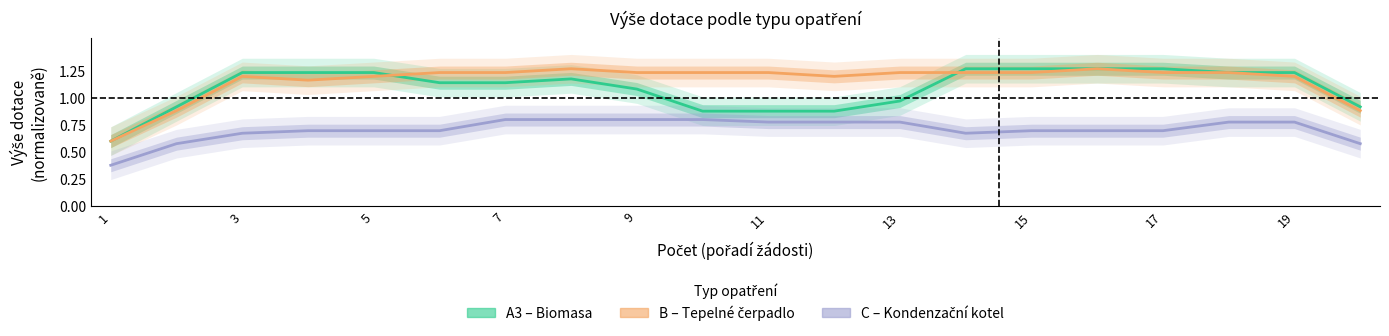

Reading left to right, what are all the values shown in this chart?

A3: 0.6	0.9	1.2	1.2	1.2	1.1	1.1	1.2	1.1	0.9	0.9	0.9	1.0	1.3	1.3	1.3	1.3	1.2	1.2	0.9
B: 0.6	0.9	1.2	1.2	1.2	1.2	1.2	1.3	1.2	1.2	1.2	1.2	1.2	1.2	1.2	1.3	1.2	1.2	1.2	0.9
C: 0.4	0.6	0.7	0.7	0.7	0.7	0.8	0.8	0.8	0.8	0.8	0.8	0.8	0.7	0.7	0.7	0.7	0.8	0.8	0.6